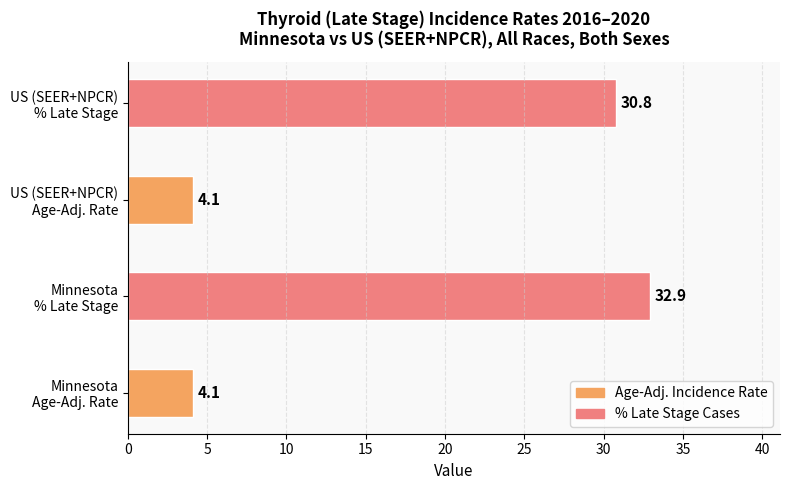

What is the greatest value displayed?

32.9